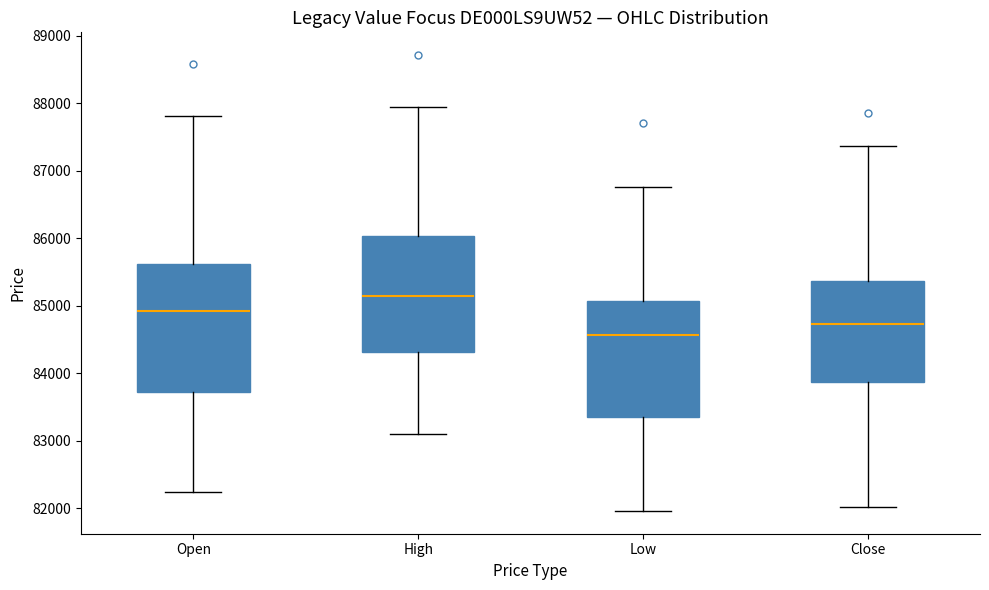

Comparing the boxes themselves (not the whiskers), which one is the tallest?

Open